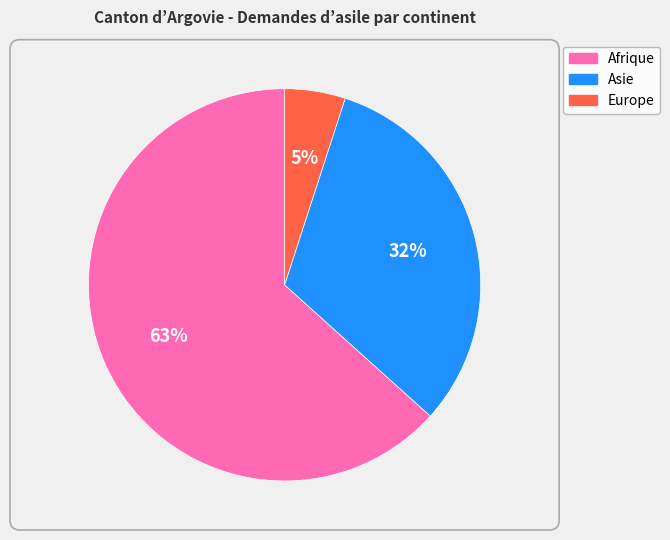

To the nearest percent, what is the average slice percentage?

33%